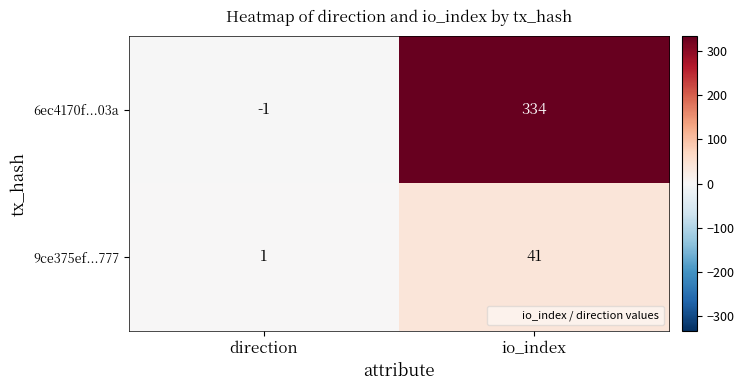

Which label corresponds to the smallest value in the chart?

direction